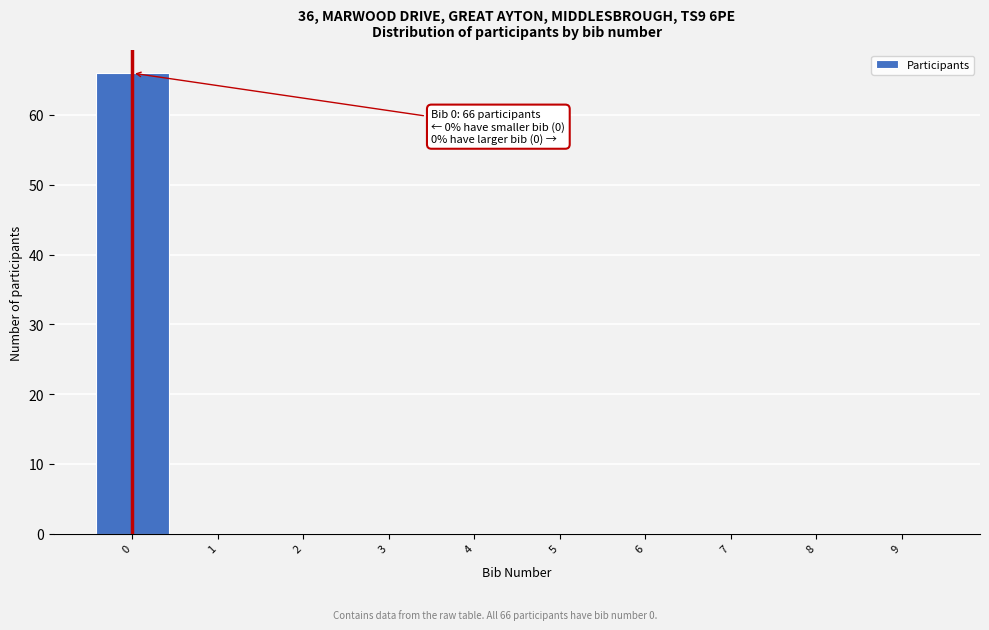

Which range on the x-axis has the tallest bar?

-0.5 to 0.5